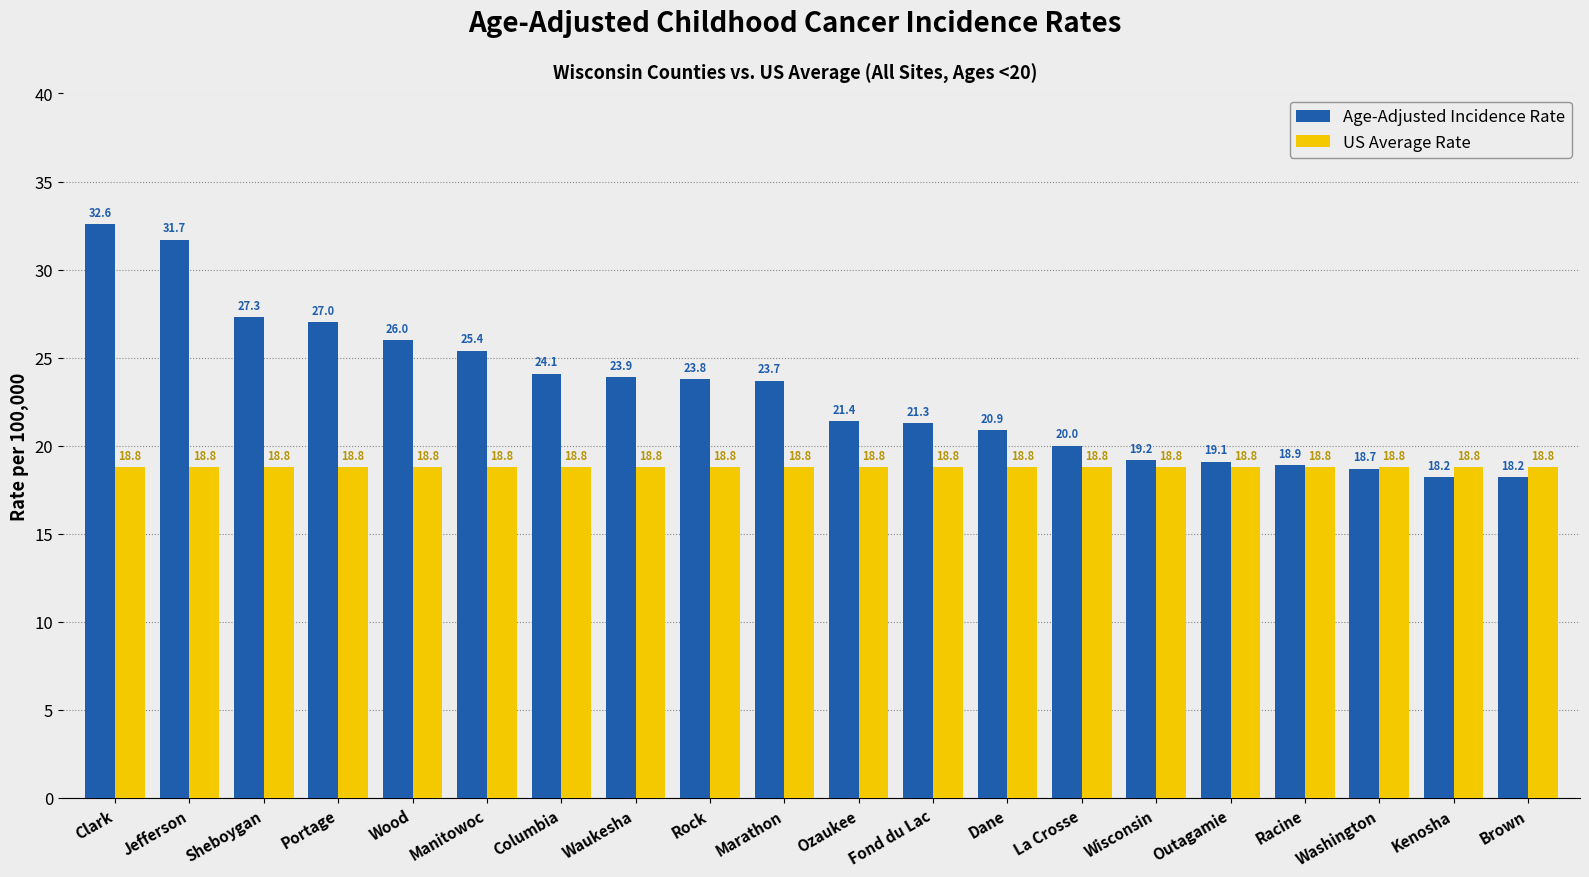

What is the difference between the highest and lowest values at Clark?

13.8